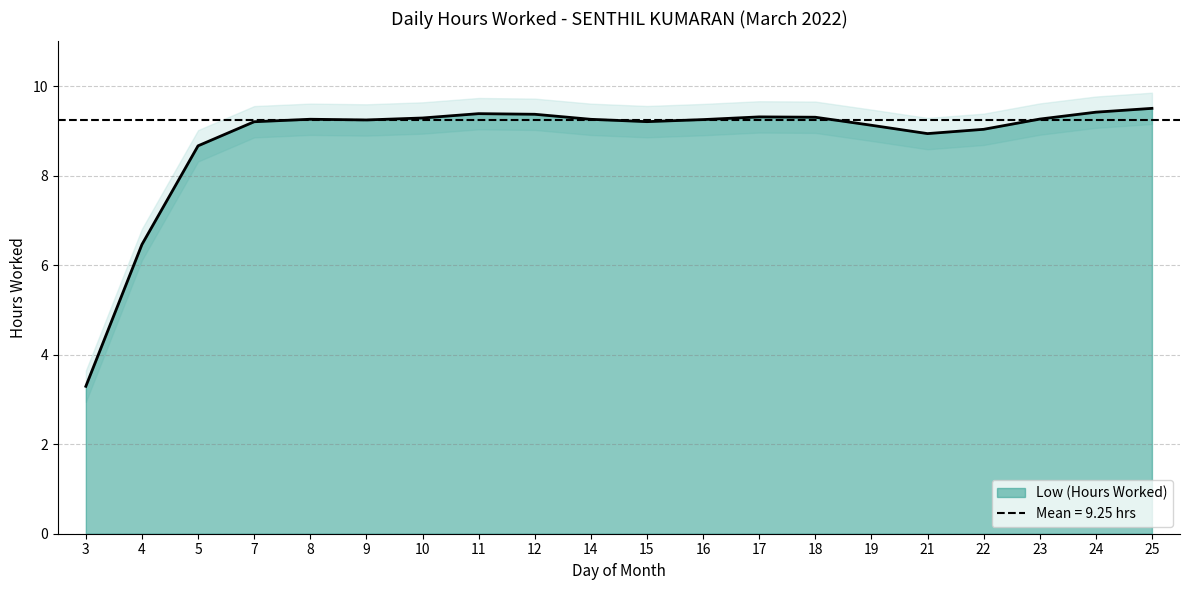

True or false: Low (Hours Worked) has a value of 9.3 at 17.

True